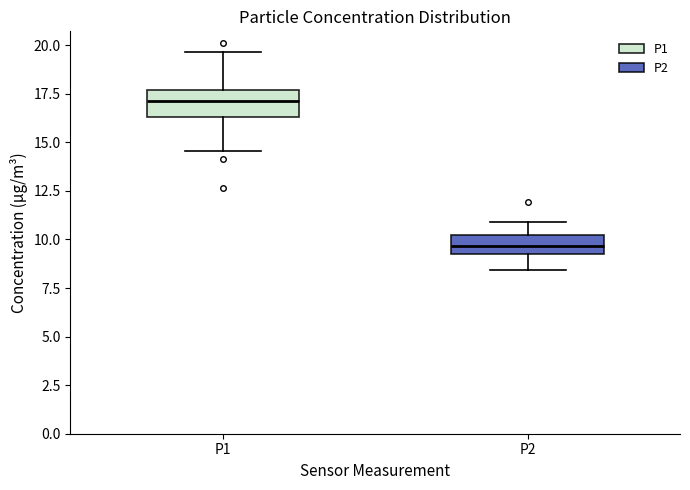

Where is the lower edge of the box for P2 on the y-axis? The values are not printed on the chart, so give them approximately, as read against the axis.

9.0